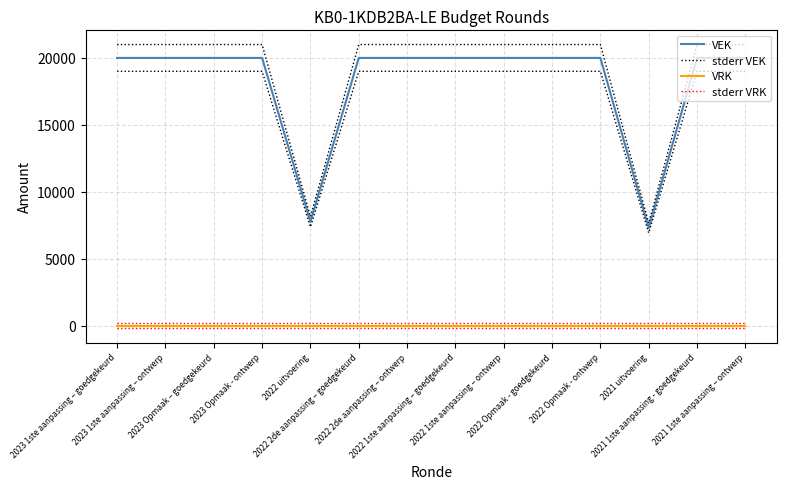

What is the value of the stderr VEK point at the 10th from the left?

21000.0